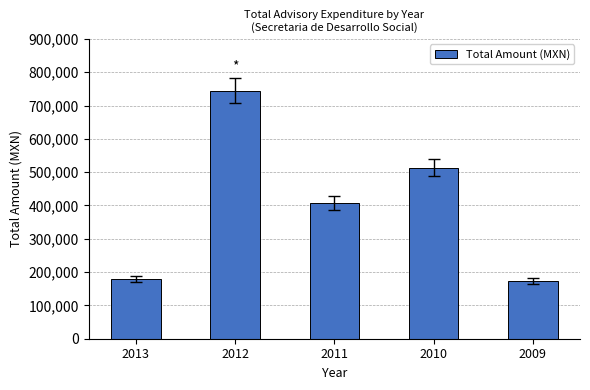

What is the minimum value shown in the chart?

172500.0